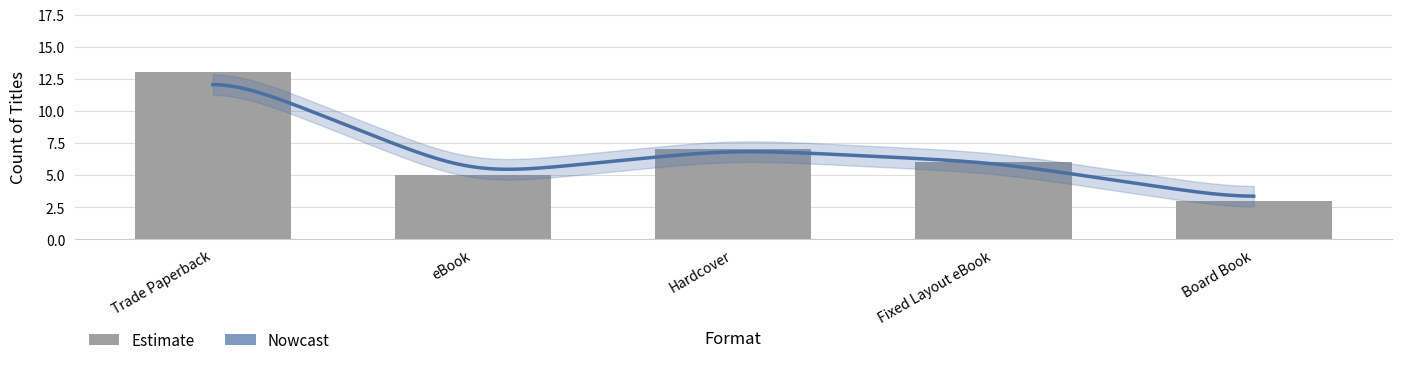

Reading left to right, transcribe all the data shown in this chart.

13	5	7	6	3